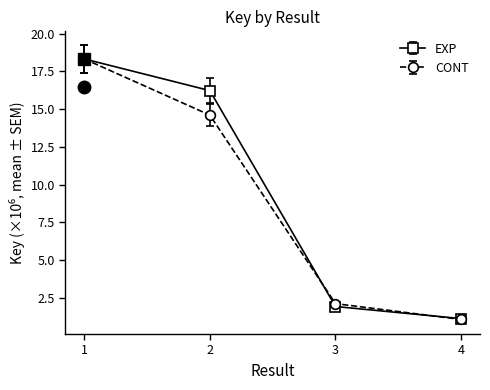

List the series in order of their peak value, highest first.

CONT, EXP